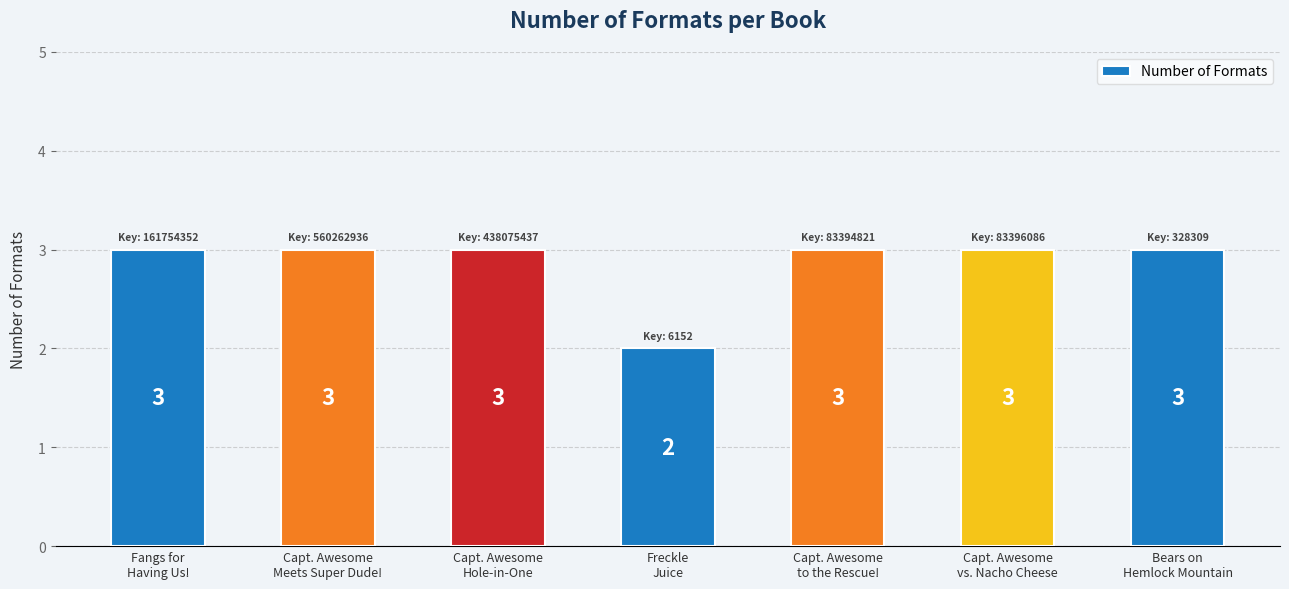

Is it true that the value at Freckle
Juice is 2?

True